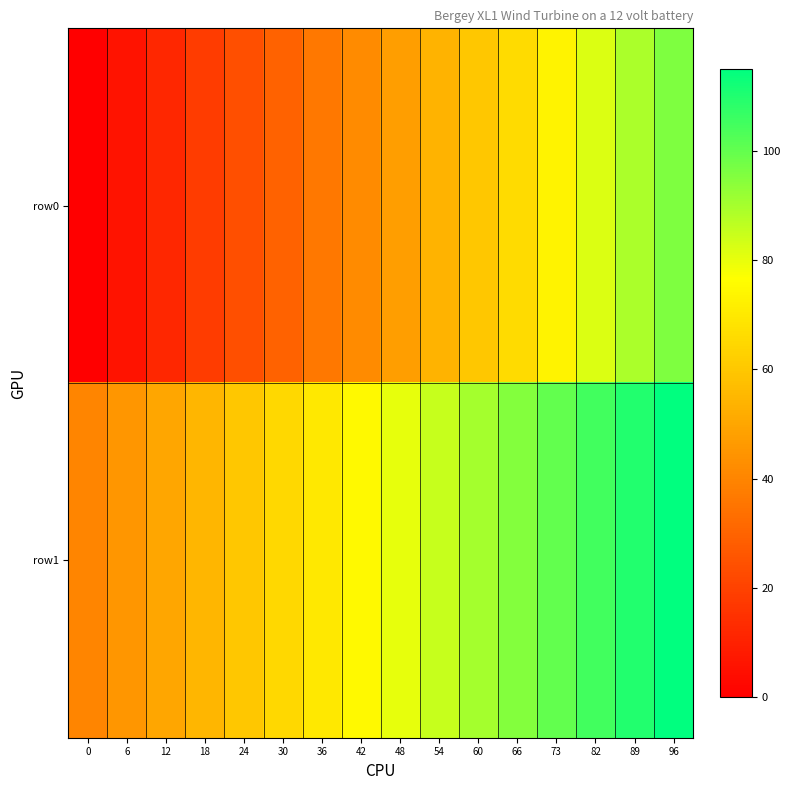

Rank the series by their maximum value, from lowest to highest.

row0, row1